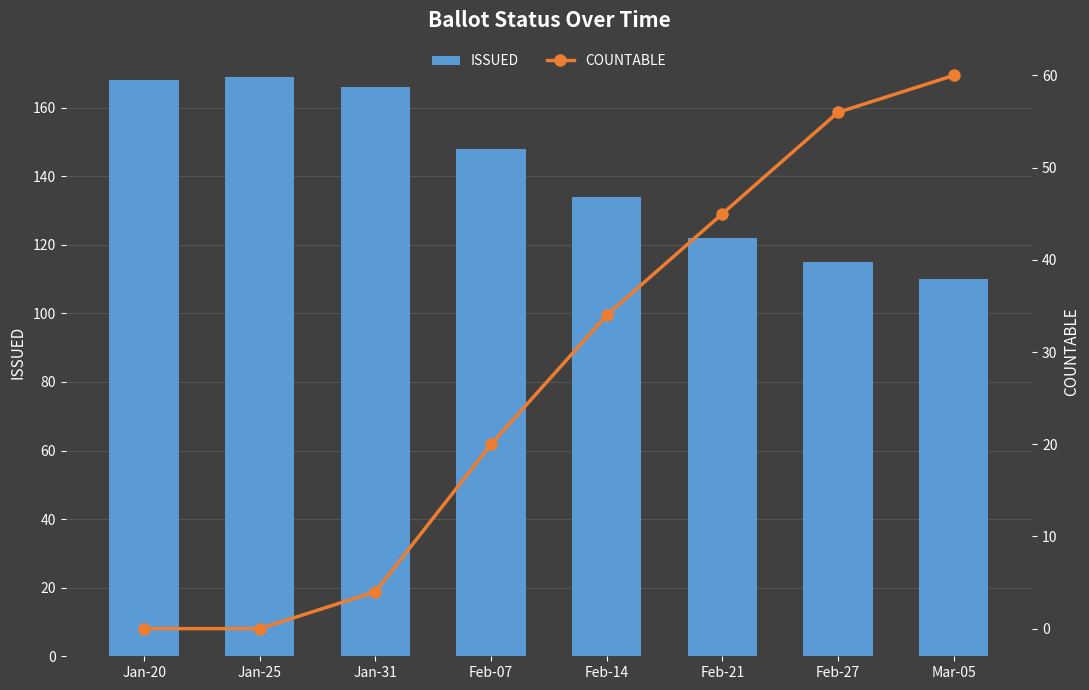

At how many categories does at least one series exceed 138?

4